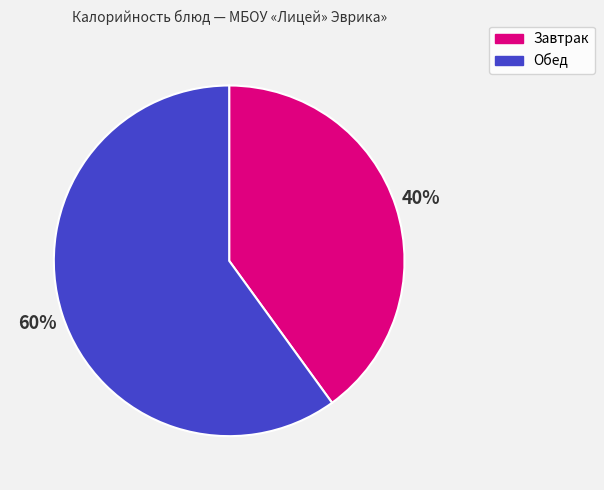

To the nearest percent, what is the difference between the largest and smallest slice percentages?

20%